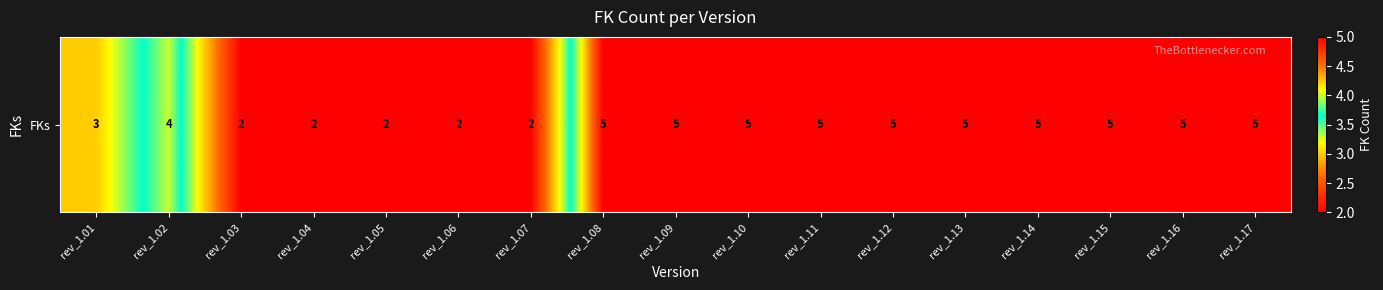

What is the difference between the second highest and second lowest values?

3